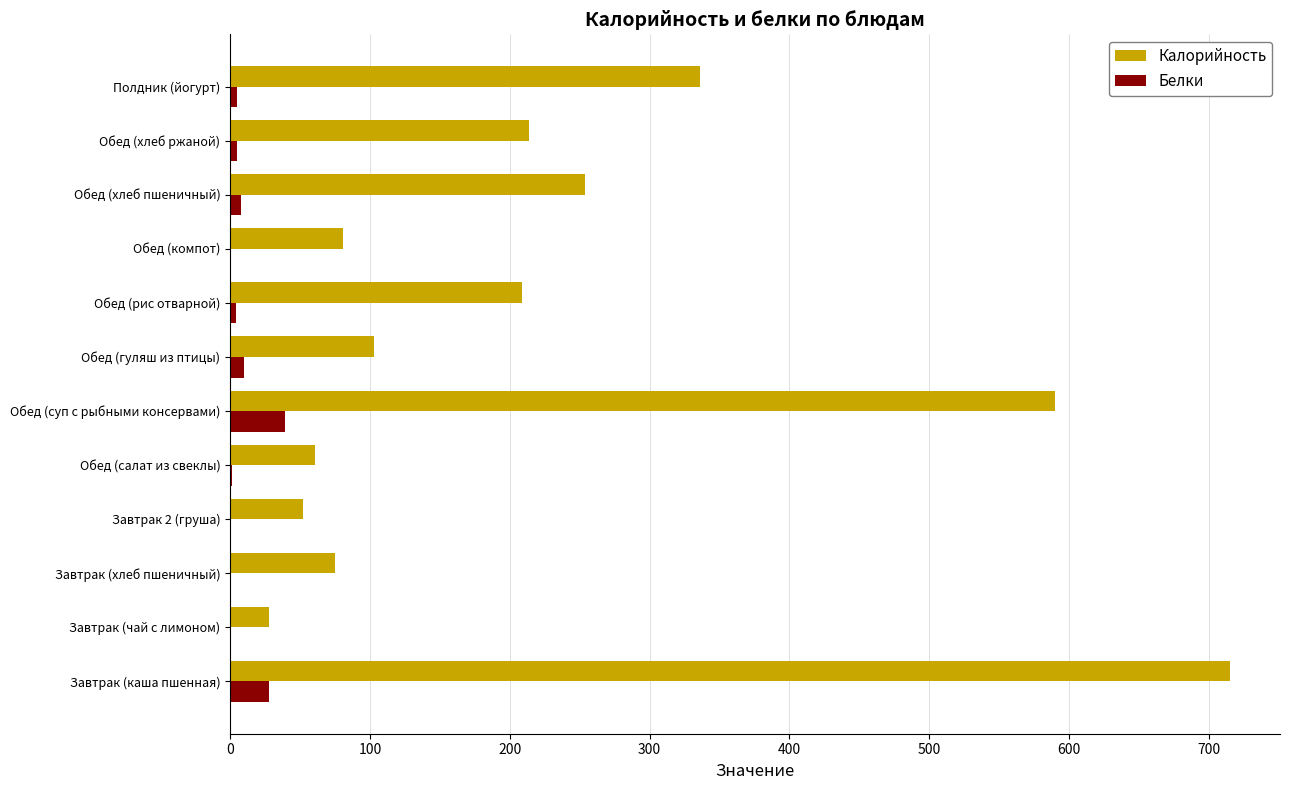

The value of Калорийность at Завтрак (каша пшенная) is 715.0. True or false?

True